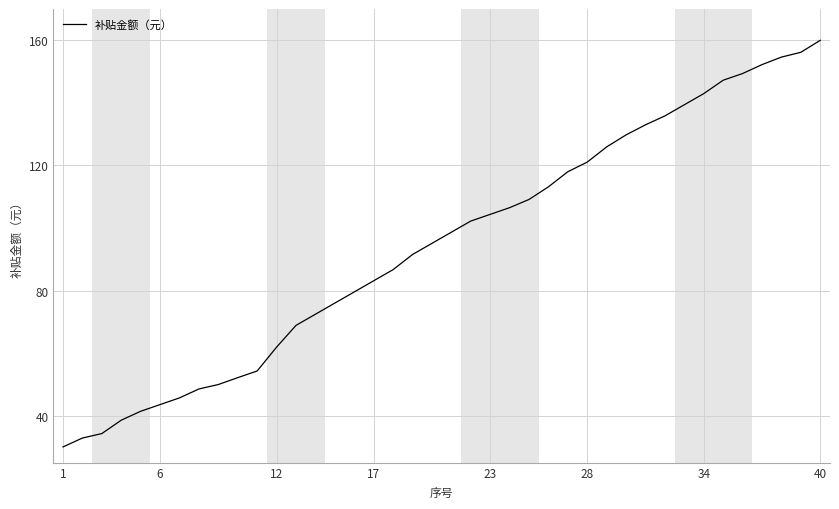

What is the difference between the maximum and minimum values?

130.0